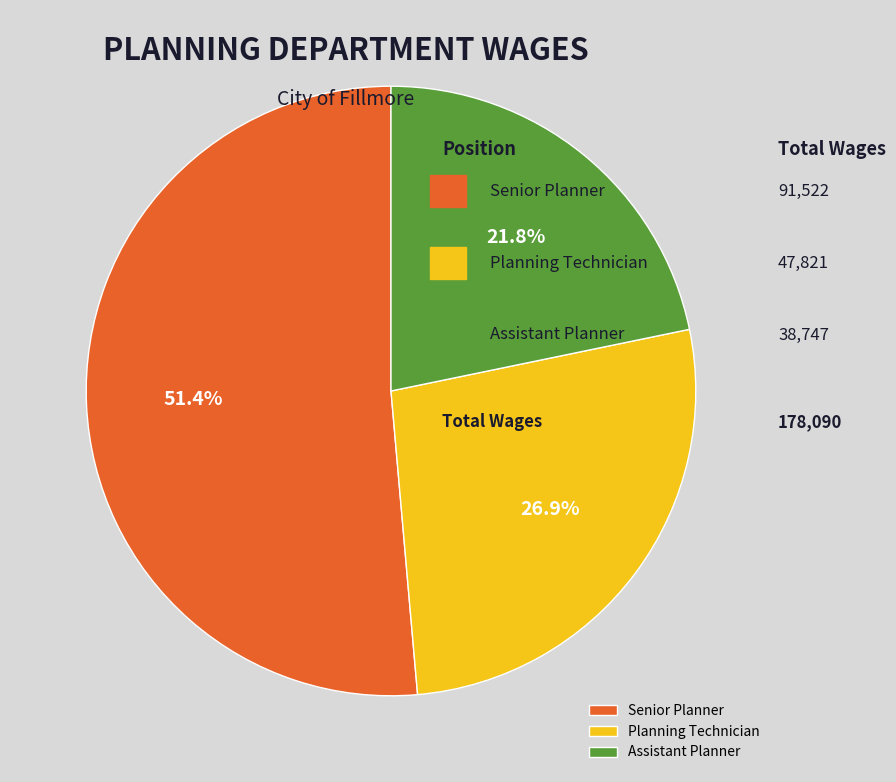

Does Planning Technician represent more than half of the total?

No